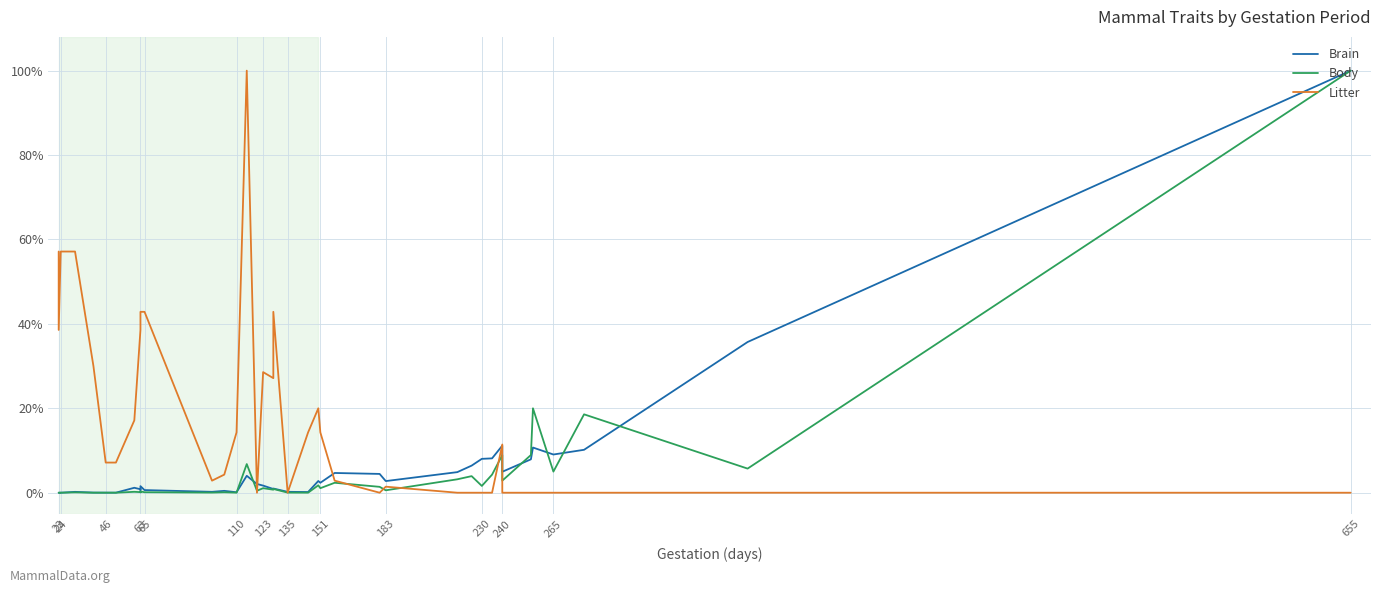

List the series in order of their peak value, highest first.

Body, Brain, Litter